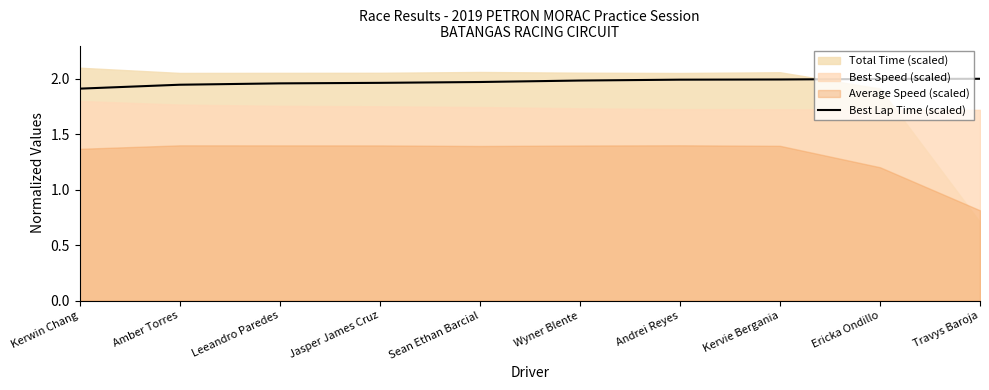

The value at Kerwin Chang is 1.3. True or false?

False